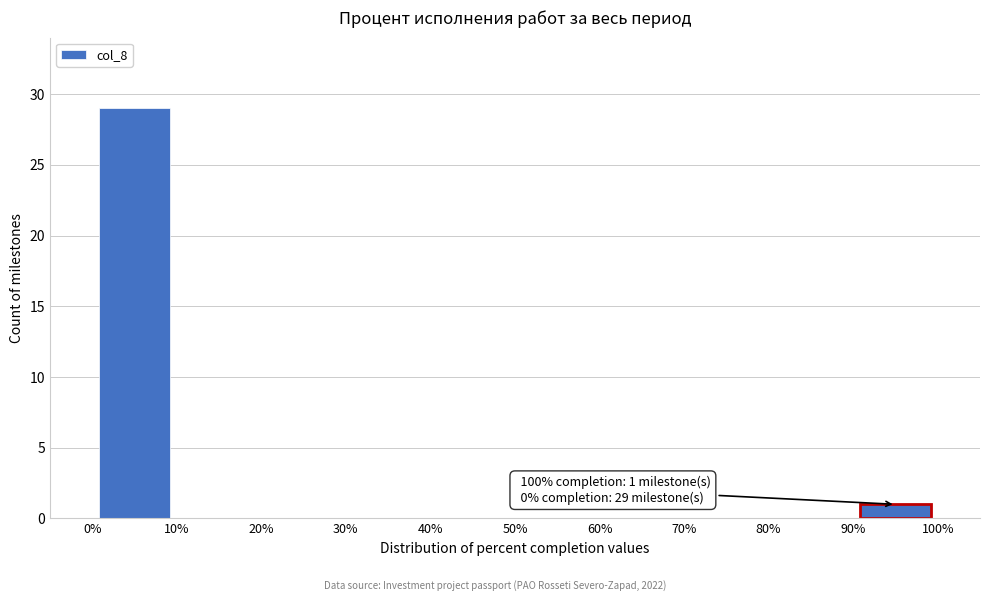

Which range on the x-axis has the tallest bar?

0% to 10%